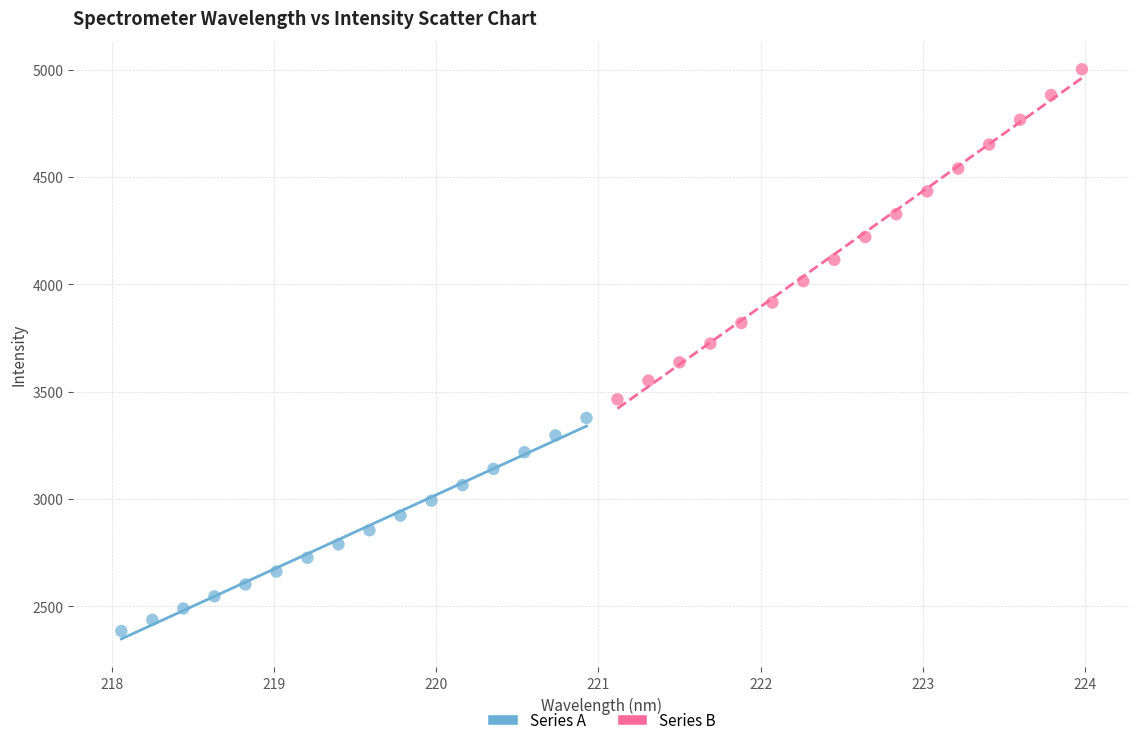

Which series has the widest spread of Y values?

Series B